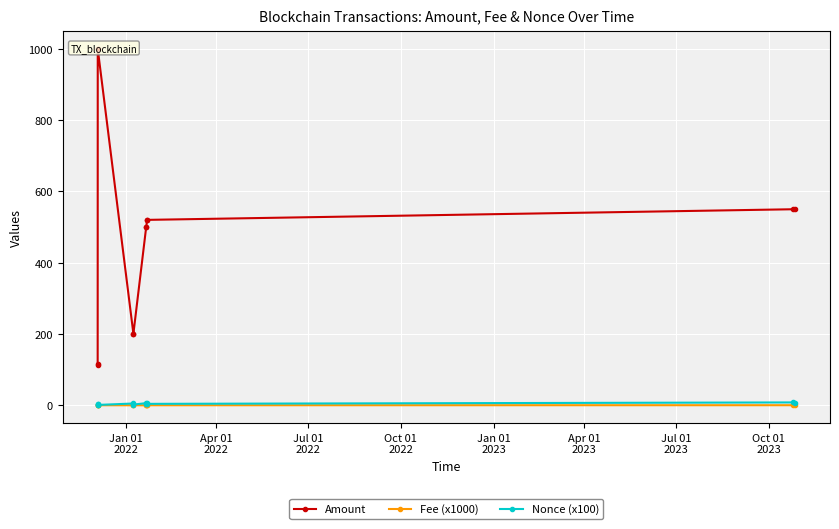

True or false: Fee (x1000) has more than 2 interior local peaks.

True